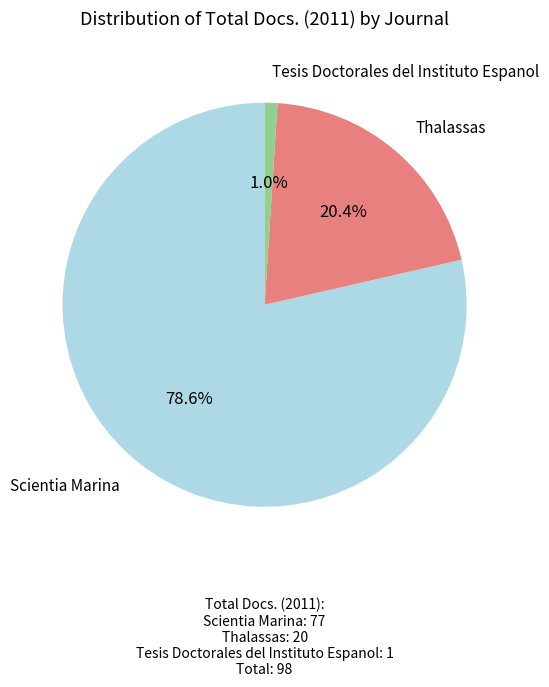

Is there any slice that represents more than half of the pie?

Yes